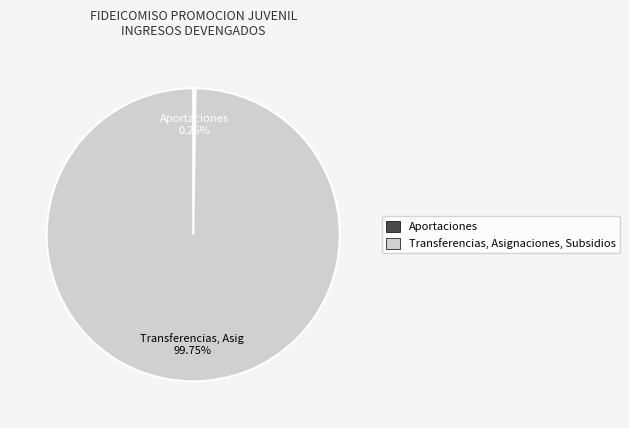

Does Transferencias, Asignaciones, Subsidios account for over 50% of the chart?

Yes